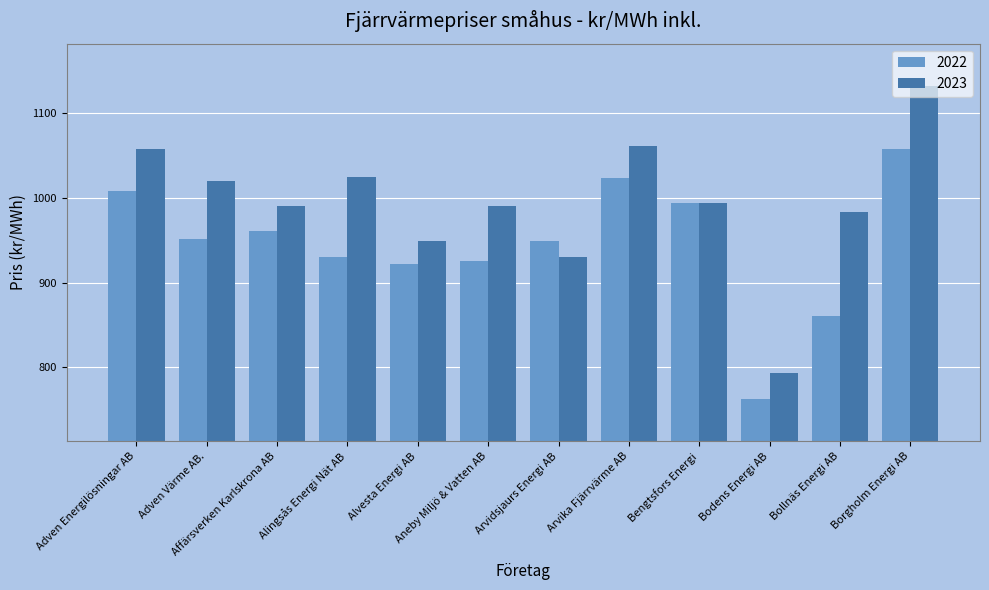

How many bars are there in each group?

2